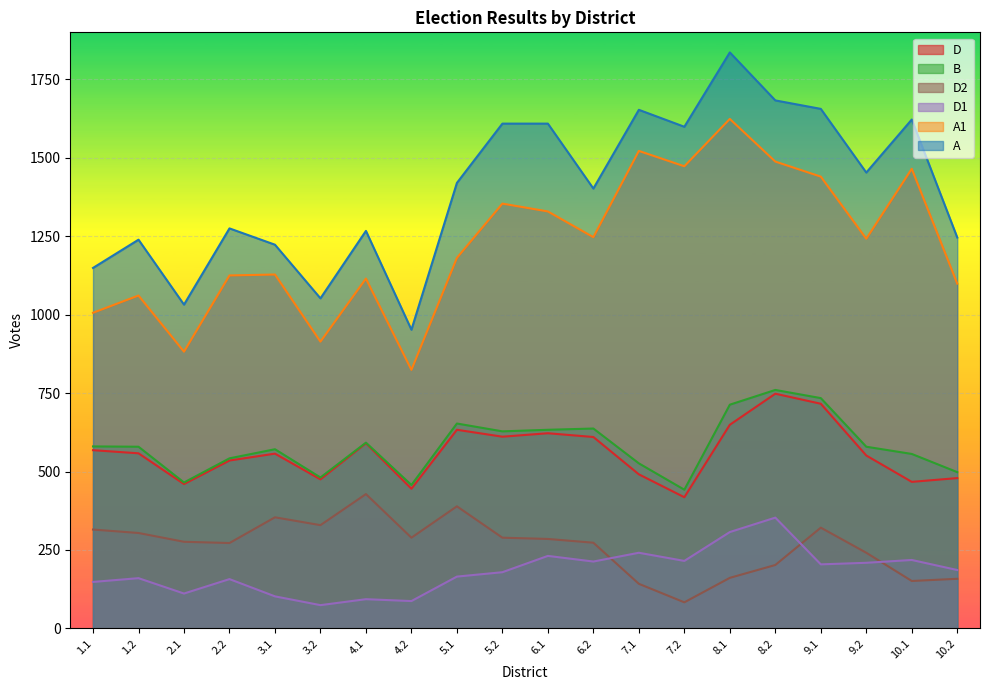

How many lines are shown in the chart?

6